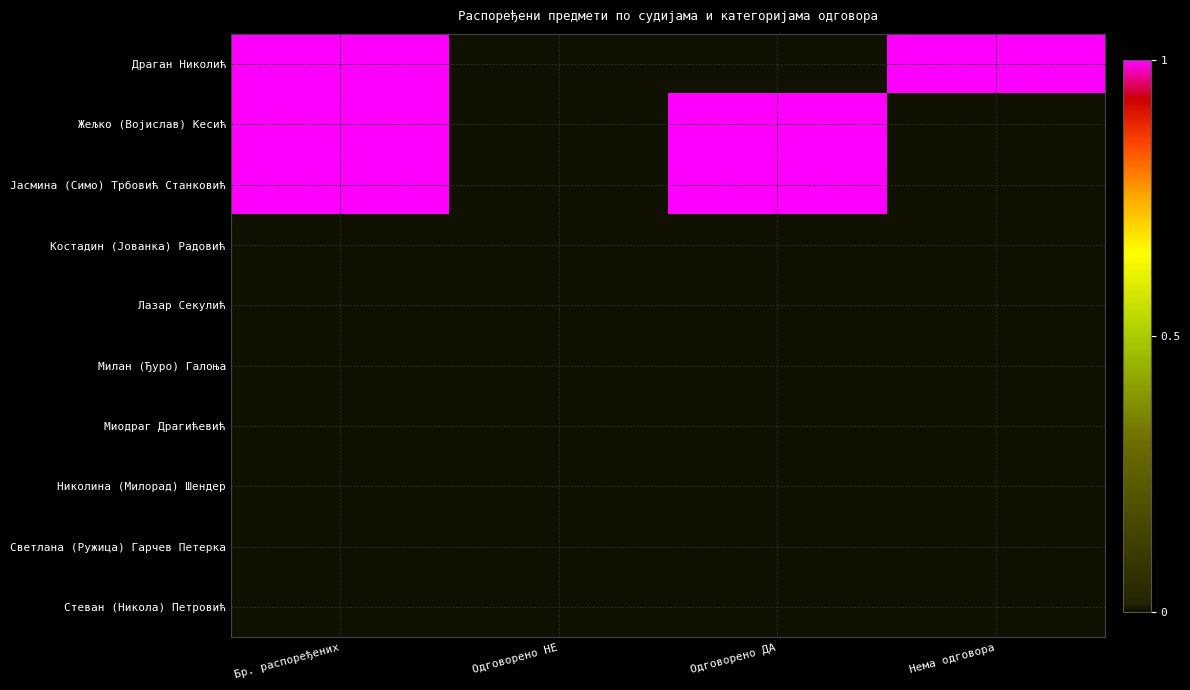

How many data points does each series have?

4